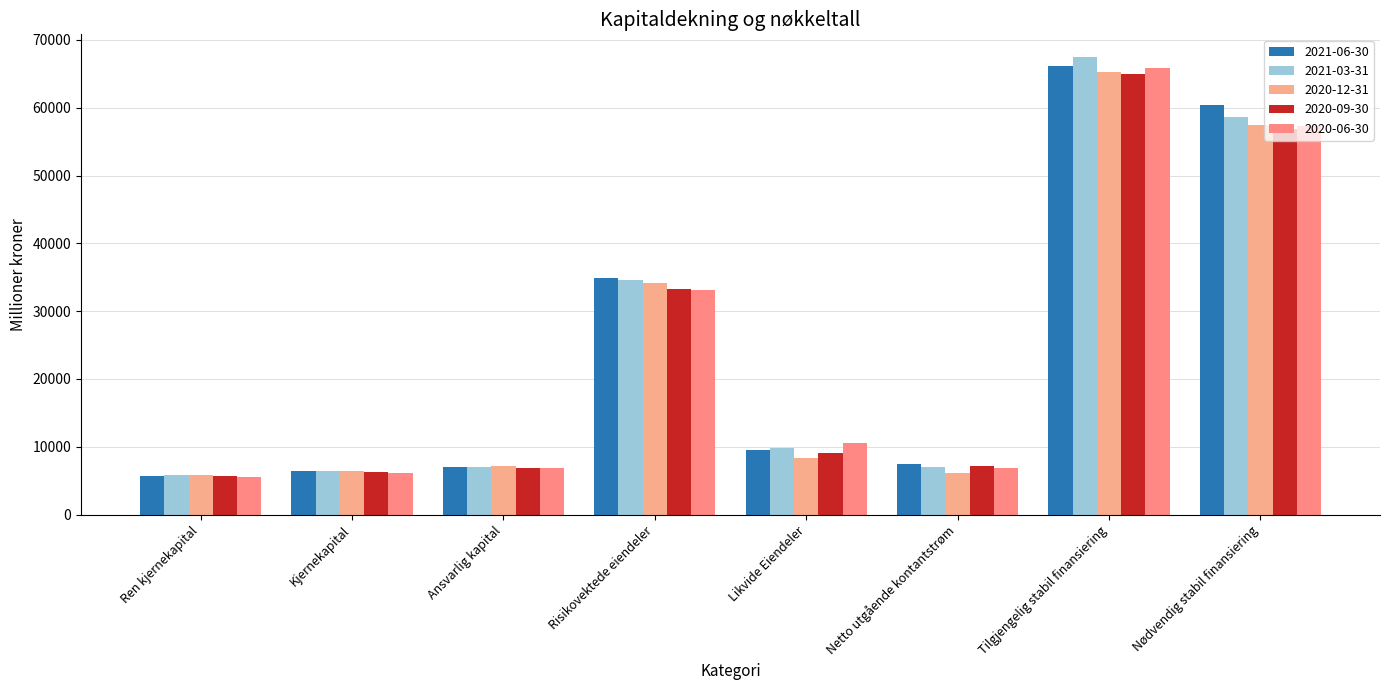

At how many categories does at least one series exceed 56394?

2